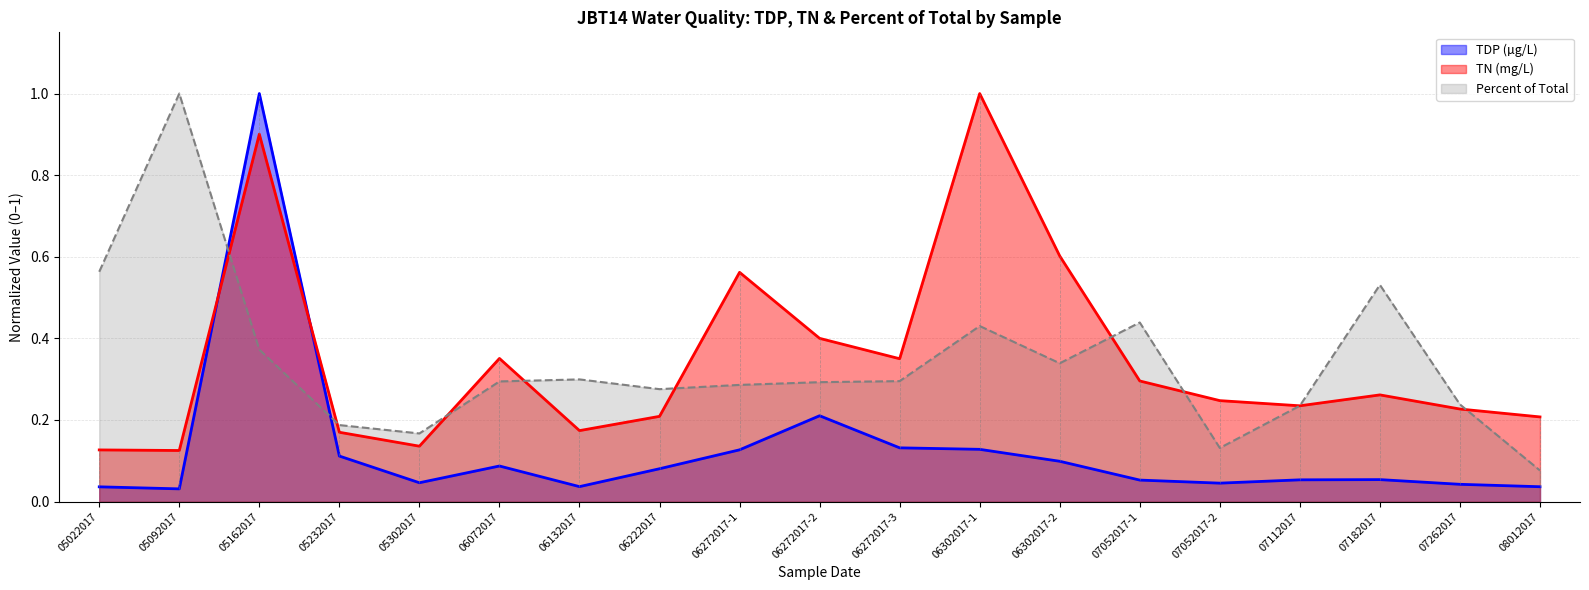

What position from the left is 06302017-1?

12